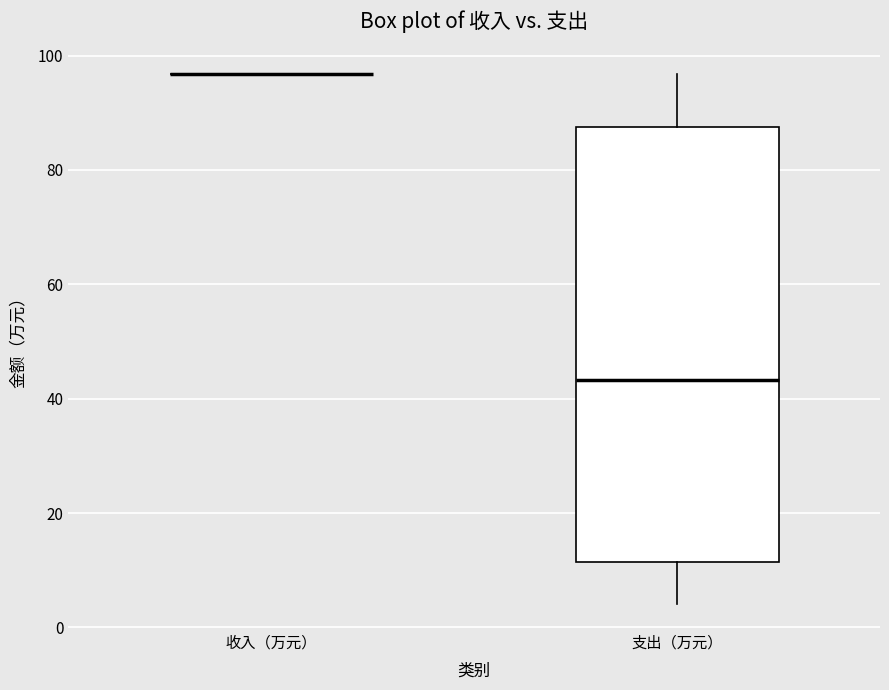

Reading left to right, read every box against the y-axis: the position of its median line, the range the box covers, and the ends of its whiskers. The values are not printed on the chart, so give them approximately, as read against the axis.

收入（万元）: box collapsed to a line at 96, whiskers 96 to 96
支出（万元）: median 44, box 12 to 88, whiskers 4 to 96